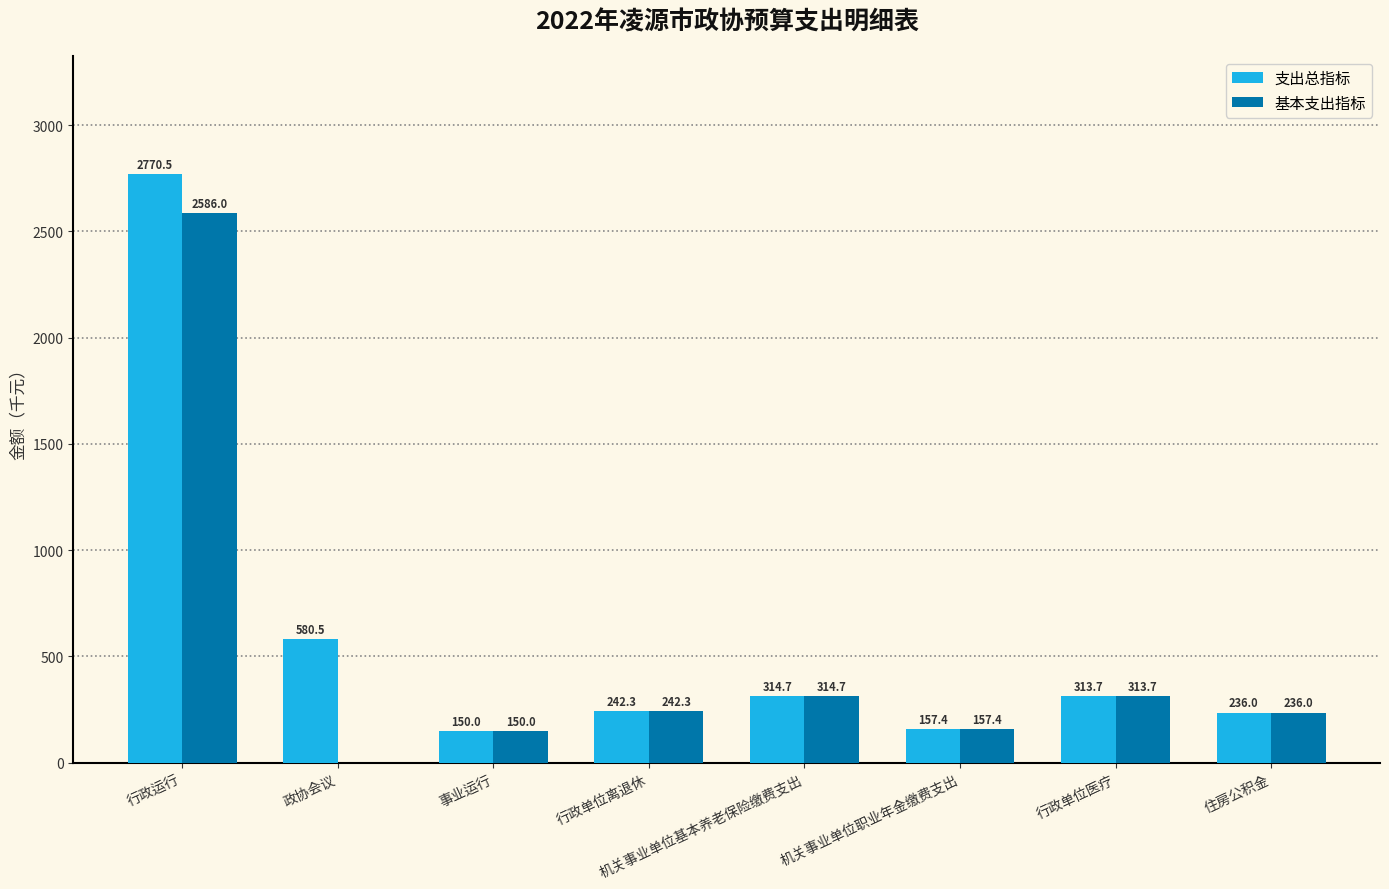

What is the average value of the 基本支出指标 series?

500.0